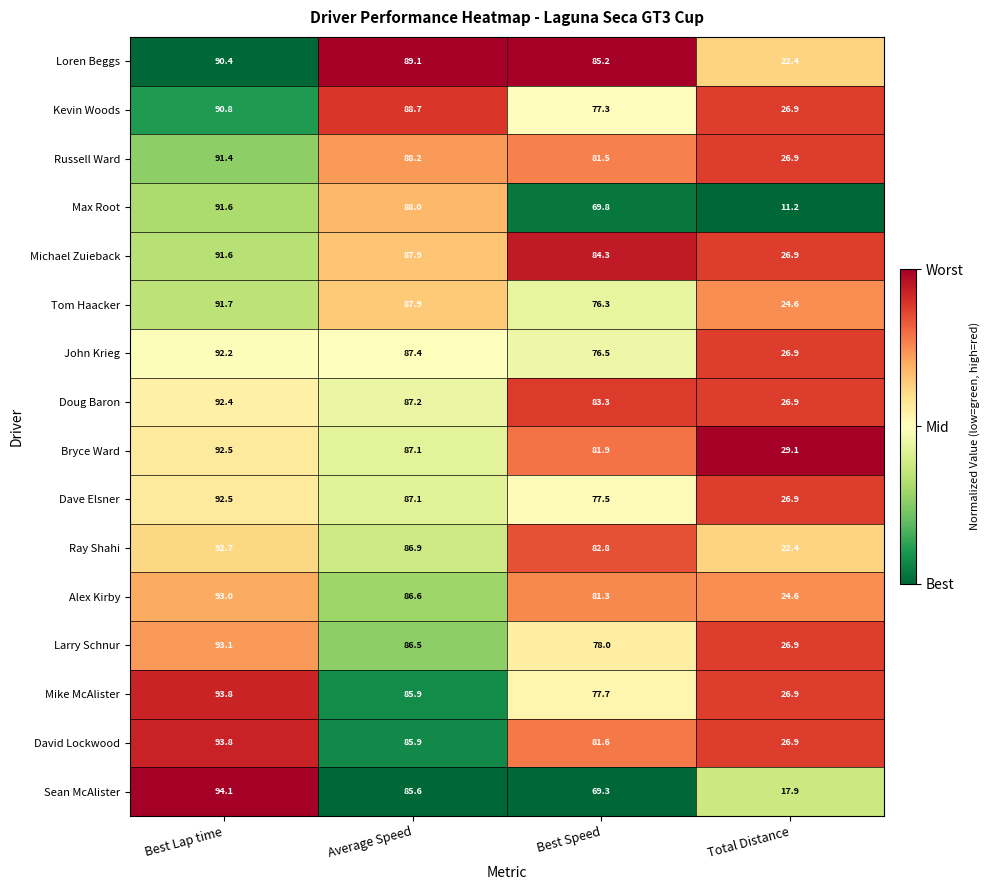

What is the highest value of the David Lockwood series?

93.8